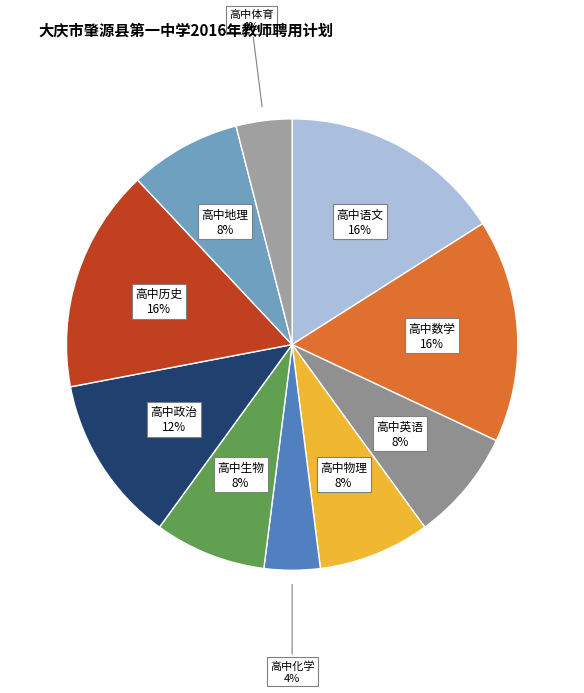

Is there any slice that represents more than half of the pie?

No